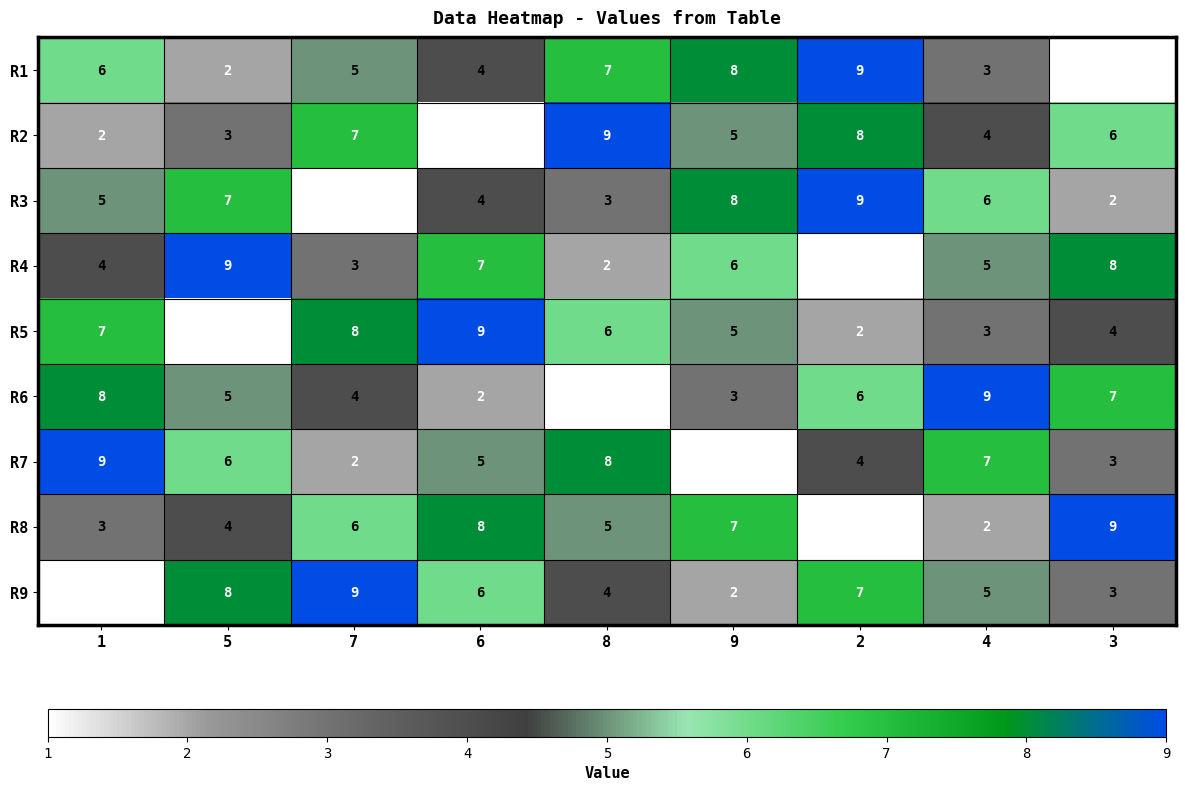

Which series changed the most between 7 and 3?

R9